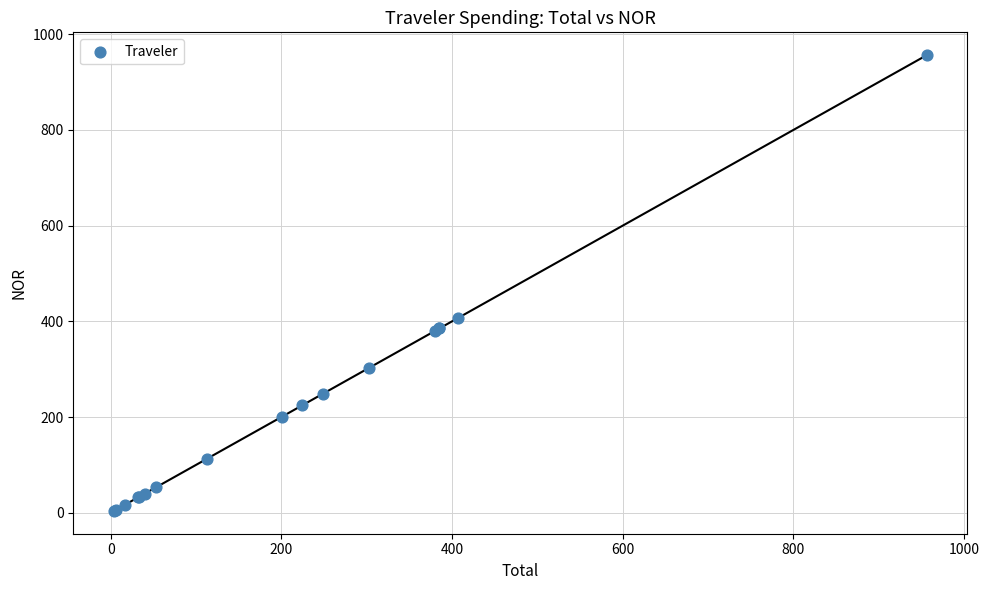

What Y value in the scatter plot is closest to 480?

406.8